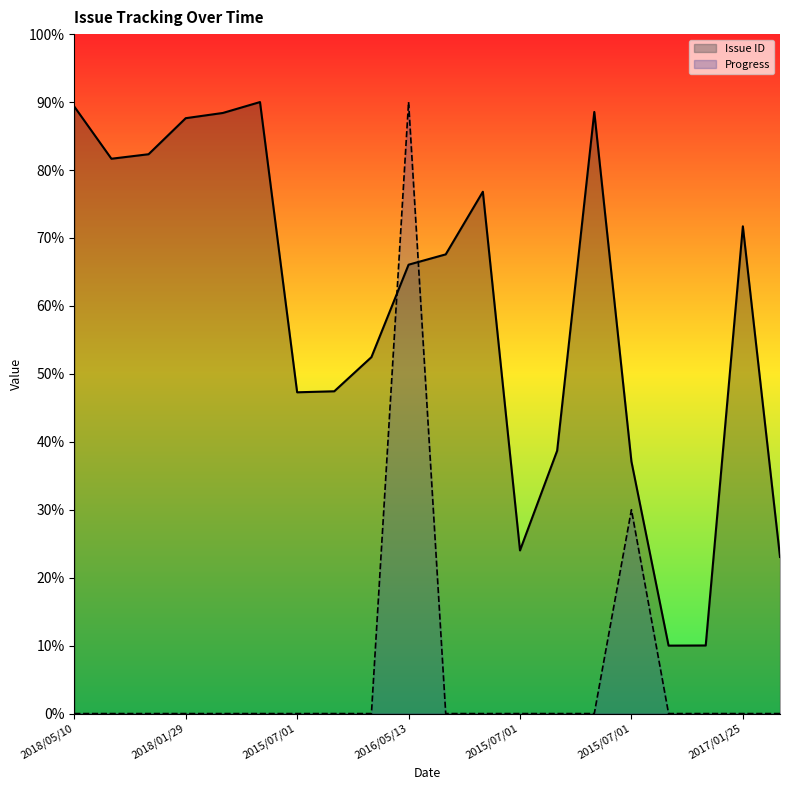

Rank the series at 2015/07/01 from lowest to highest value.

Progress, Issue ID